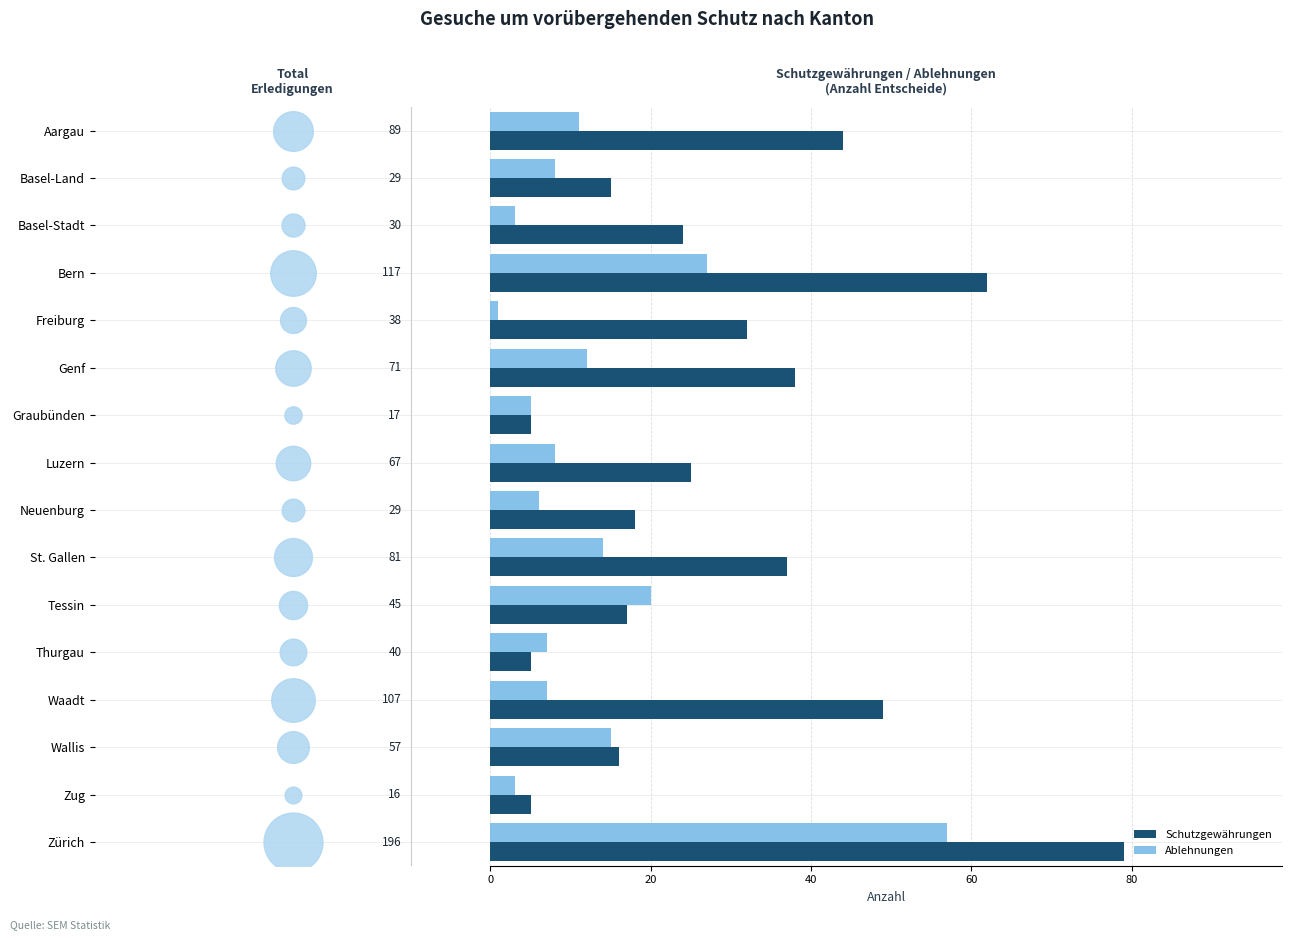

What are all the series names shown in the legend?

Schutzgewährungen, Ablehnungen